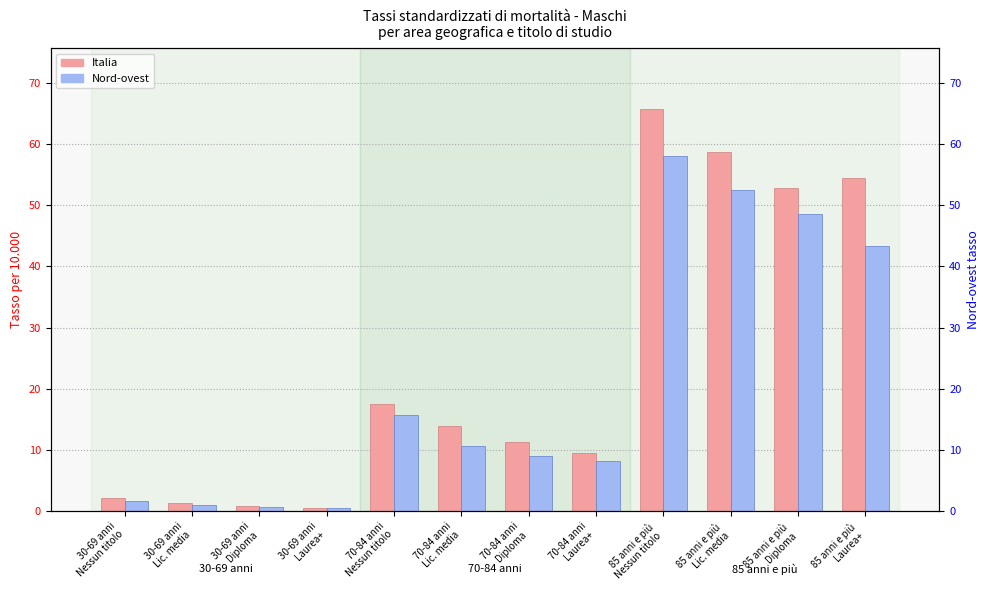

What are all the series names shown in the legend?

Italia, Nord-ovest